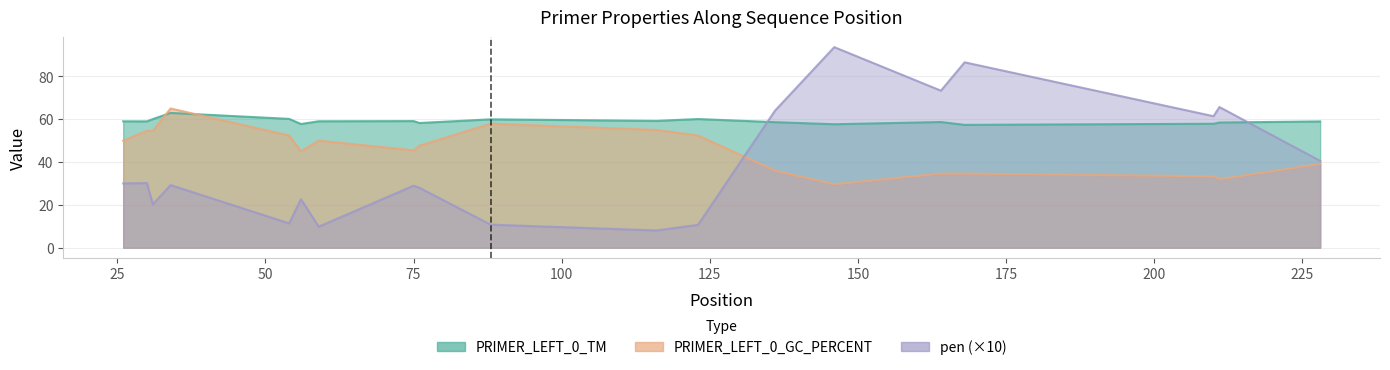

What is the maximum value shown in the chart?

93.6